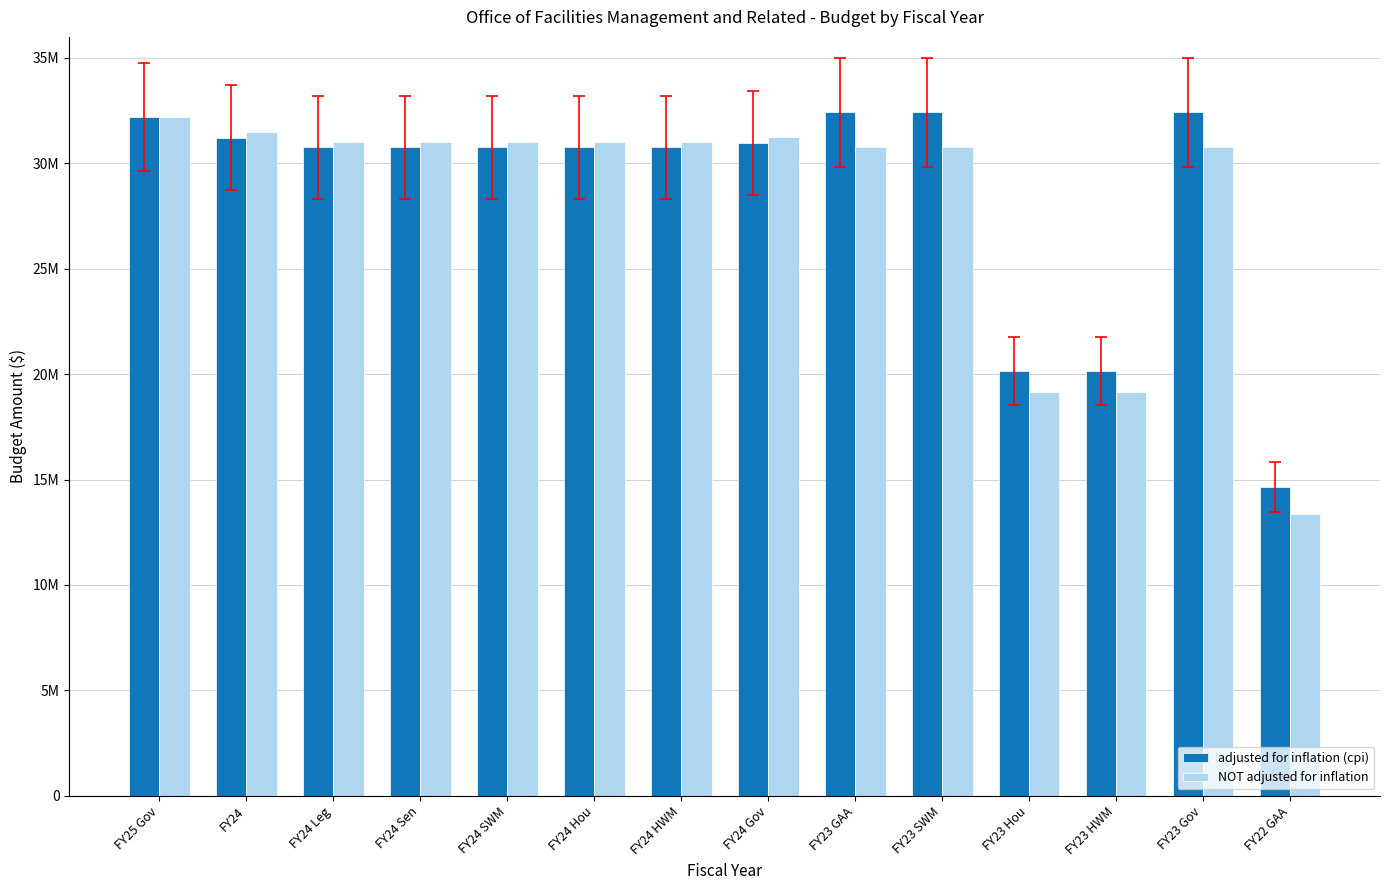

Which series has the largest range (max minus min)?

NOT adjusted for inflation